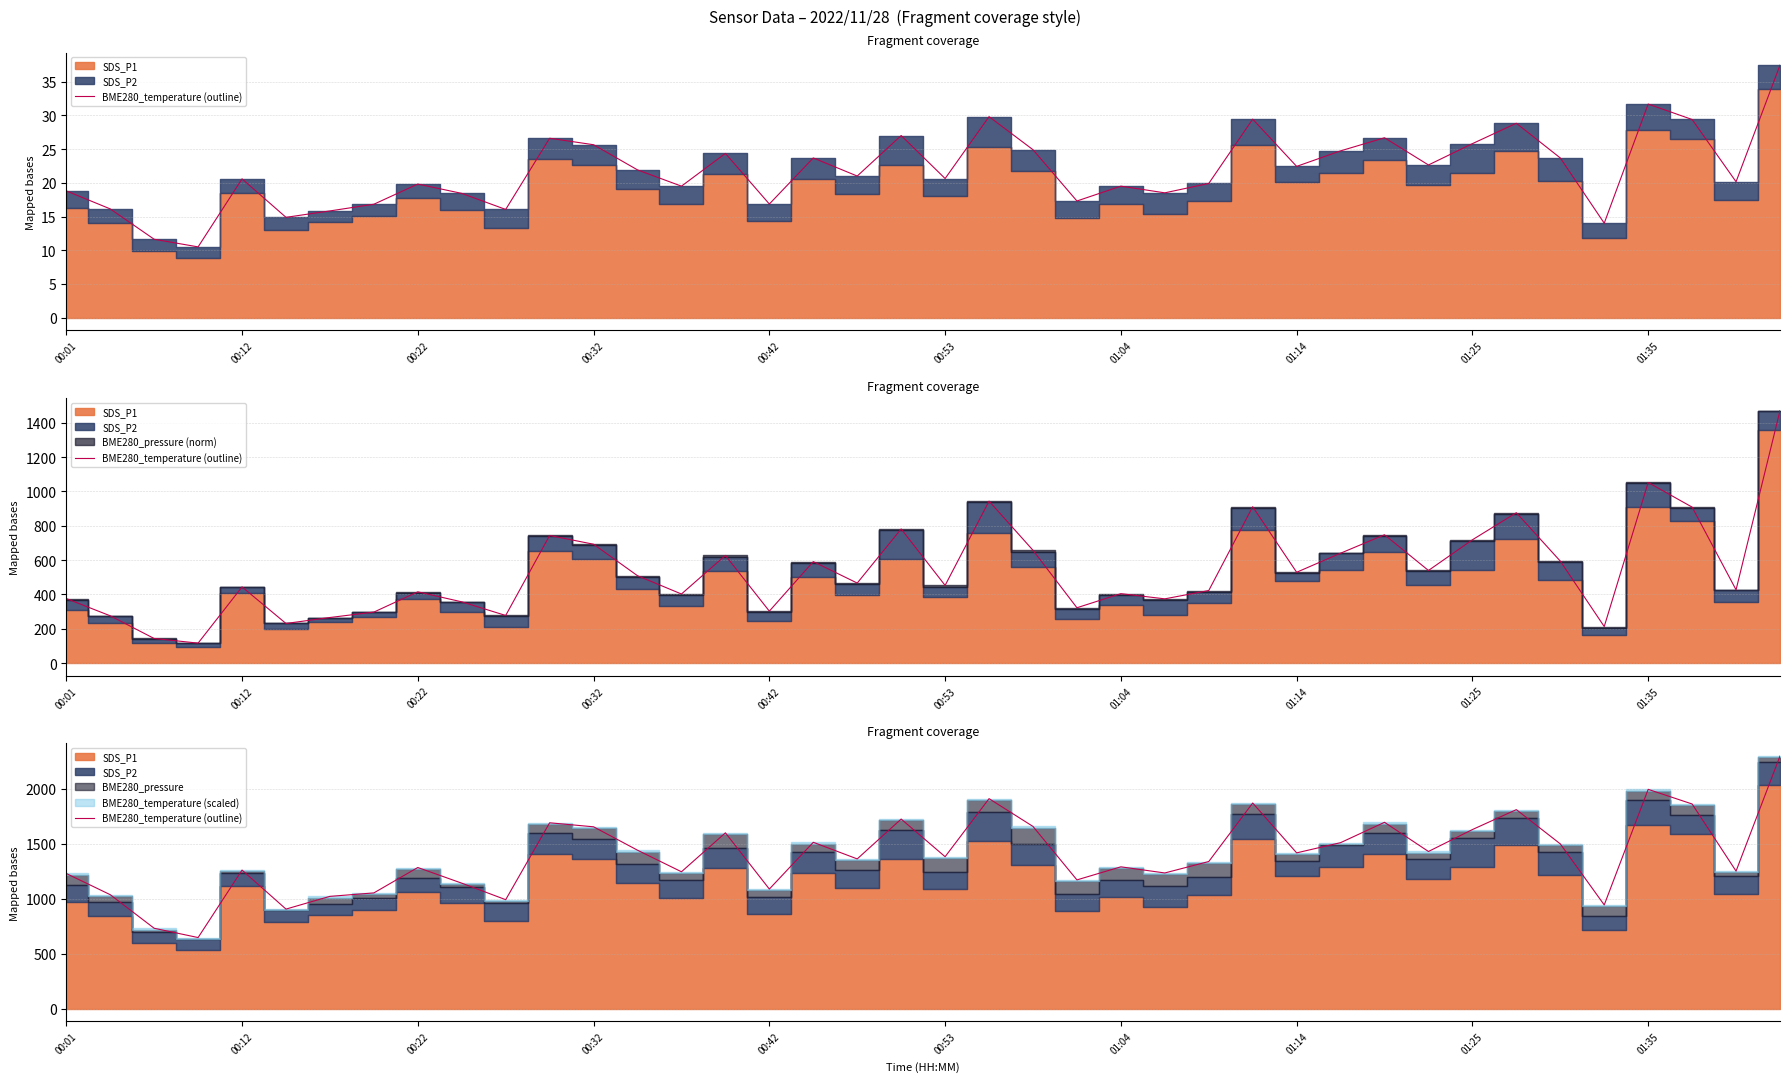

Between 34 and 28, which is larger?

34